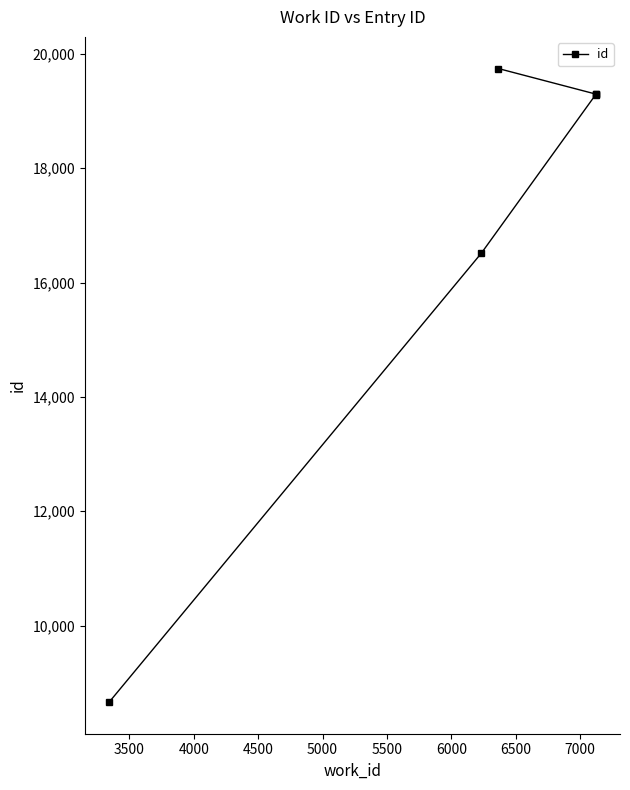

What is the value of the 6th point from the left?

19745